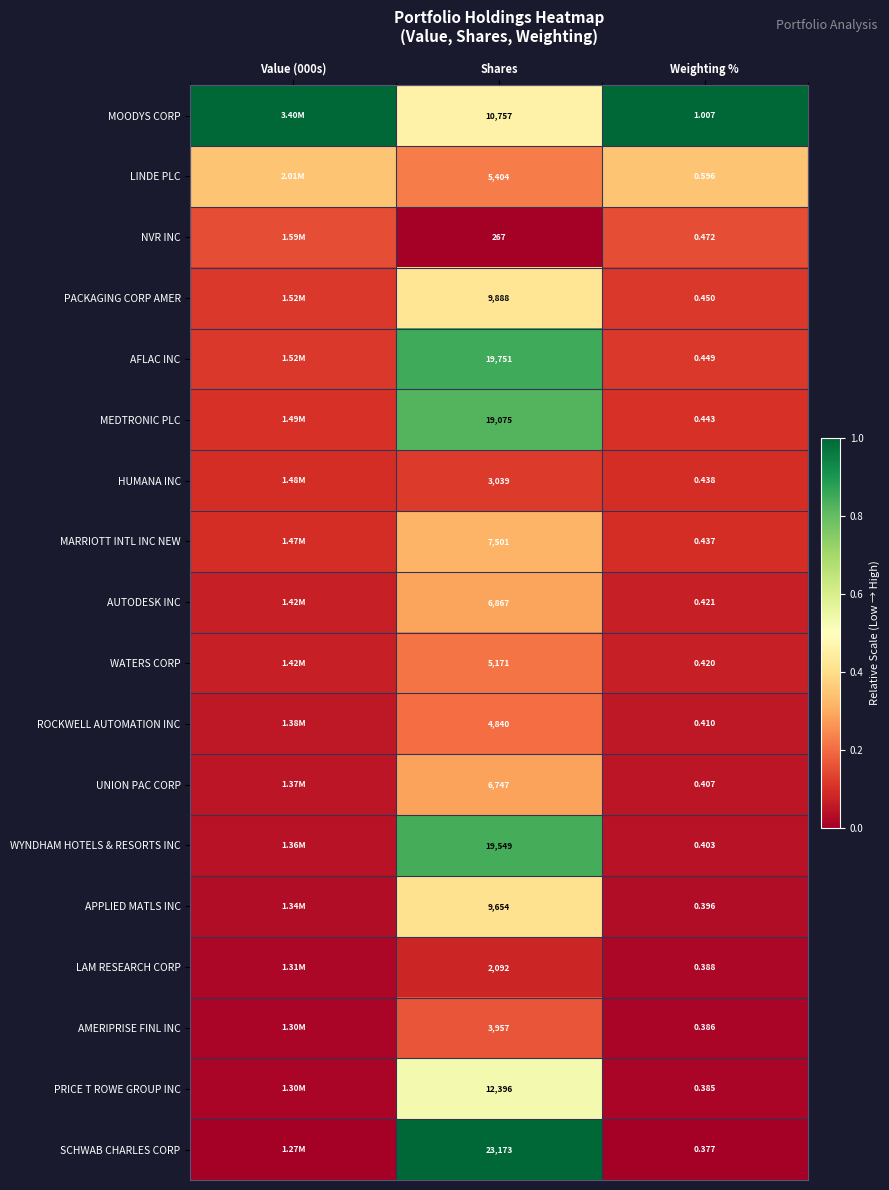

Is the value of AUTODESK INC at Weighting % greater than the value of LINDE PLC at Shares?

No